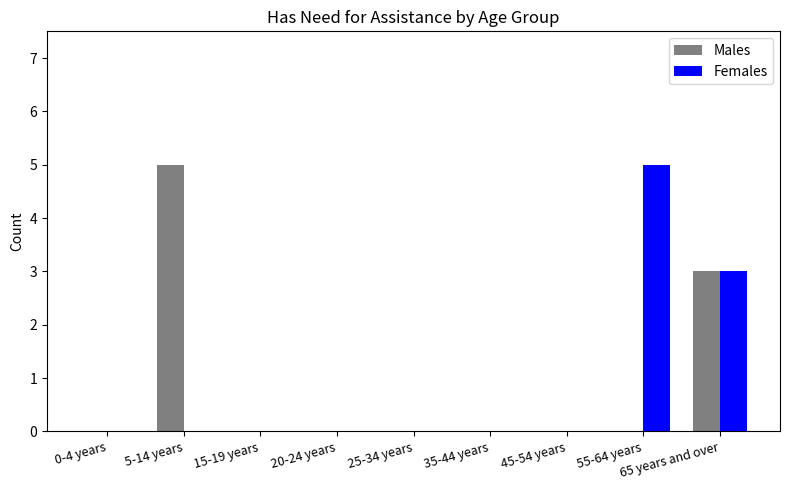

What are all the series names shown in the legend?

Males, Females